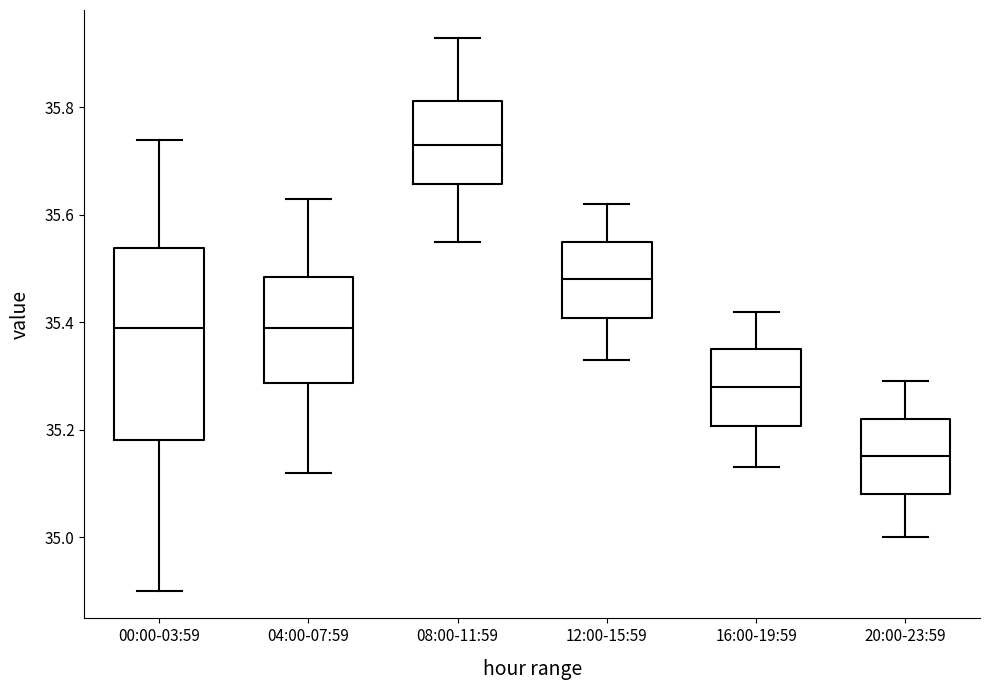

Reading left to right, transcribe this box plot: for each box, give where its median line is, the range the box spans, and where its two whiskers end, as read against the y-axis. The values are not printed on the chart, so give them approximately, as read against the axis.

00:00-03:59: median 35.40, box 35.18 to 35.54, whiskers 34.90 to 35.74
04:00-07:59: median 35.40, box 35.28 to 35.48, whiskers 35.12 to 35.64
08:00-11:59: median 35.74, box 35.66 to 35.82, whiskers 35.56 to 35.94
12:00-15:59: median 35.48, box 35.40 to 35.56, whiskers 35.34 to 35.62
16:00-19:59: median 35.28, box 35.20 to 35.36, whiskers 35.14 to 35.42
20:00-23:59: median 35.16, box 35.08 to 35.22, whiskers 35.00 to 35.30